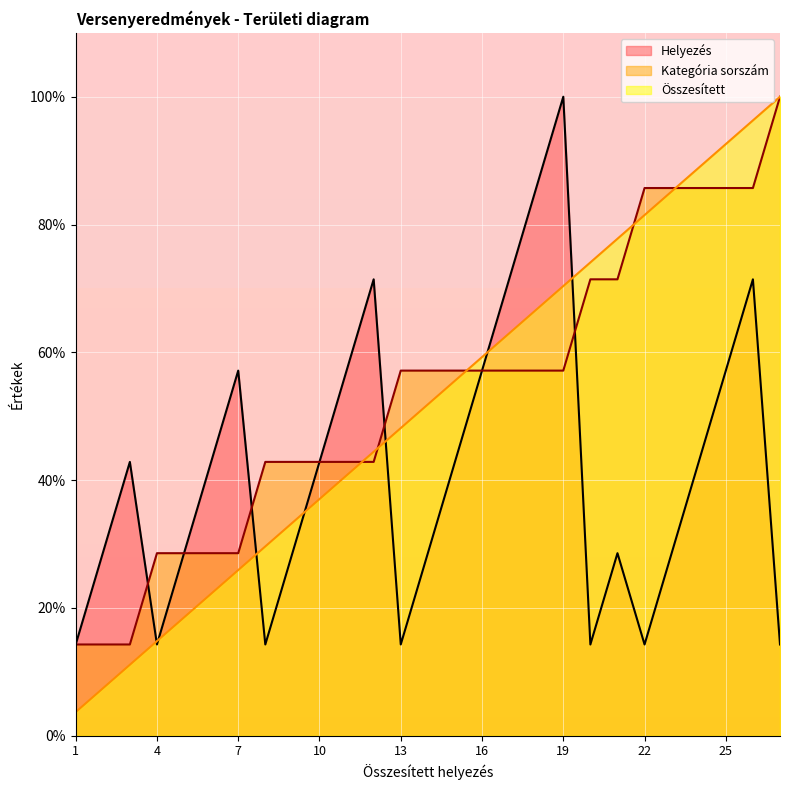

How many distinct data groups are displayed?

3